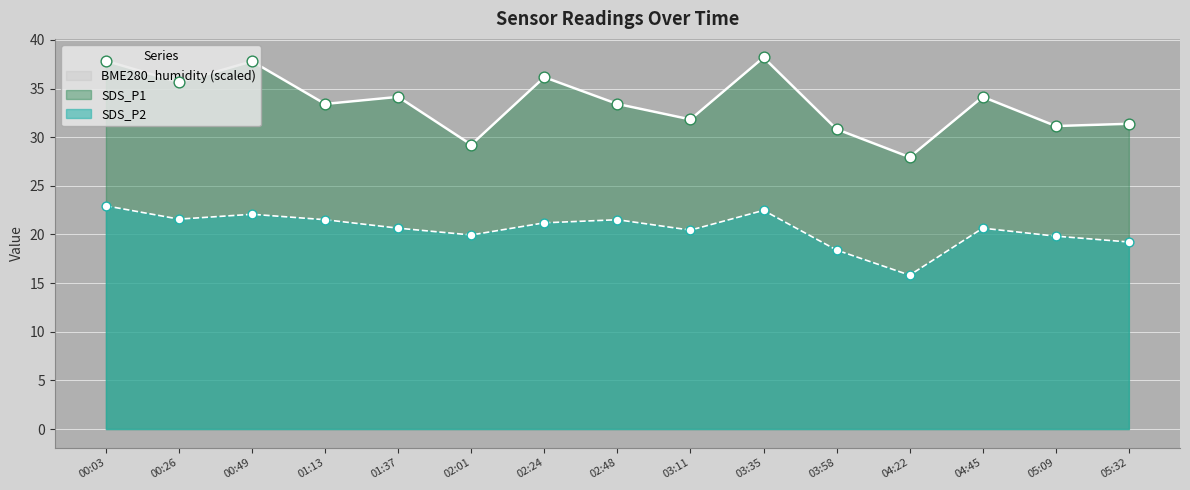

At how many categories does at least one series exceed 37?

3